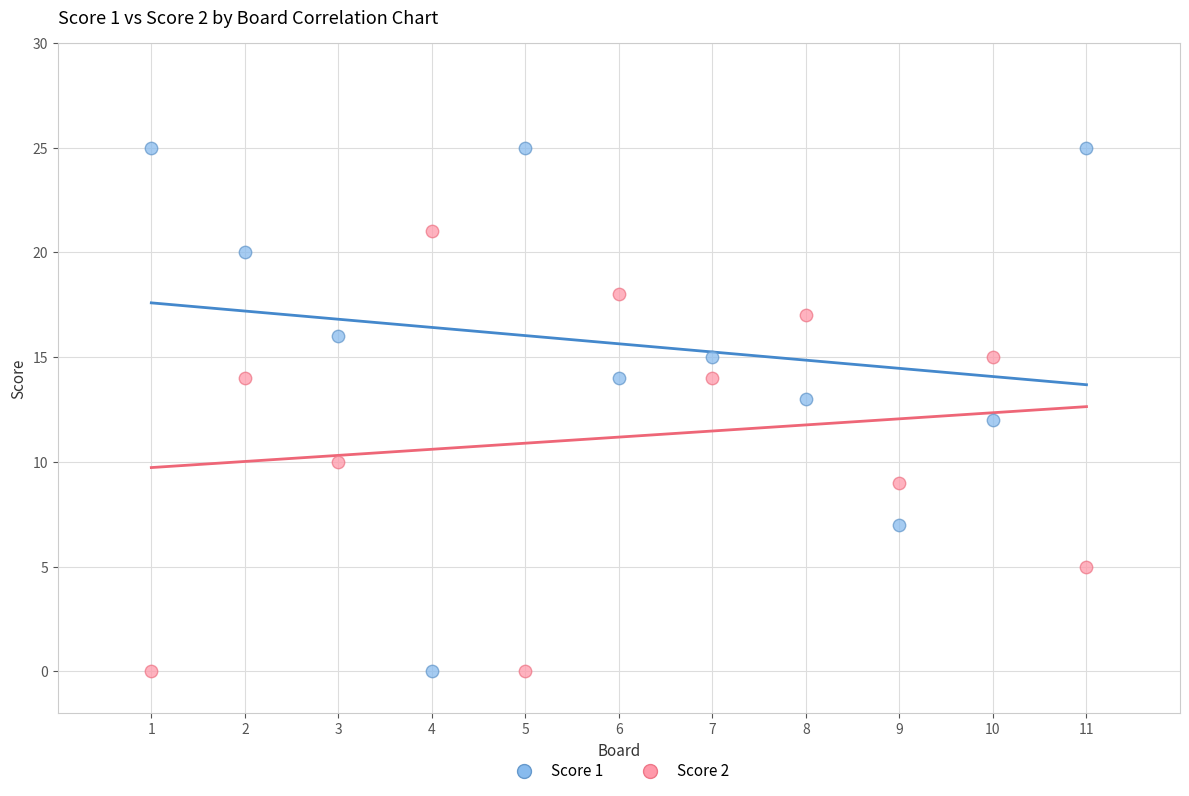

Which series has the widest spread of Y values?

Score 1